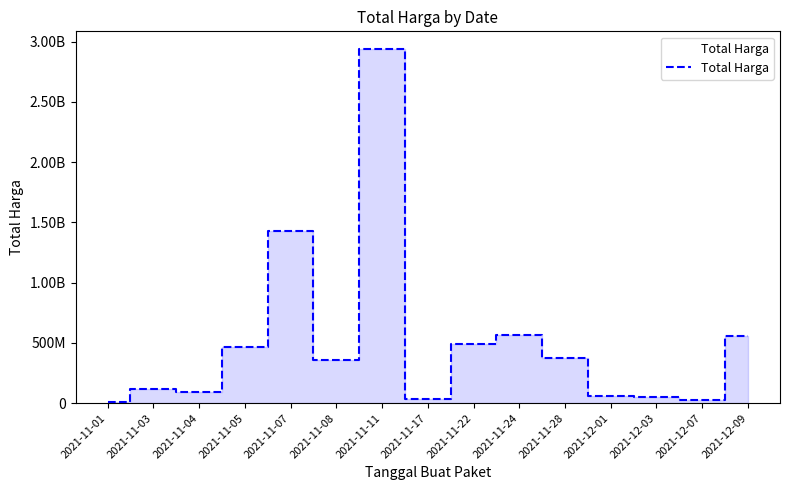

How many interior local peaks (higher than both neighbors) does the data have?

4